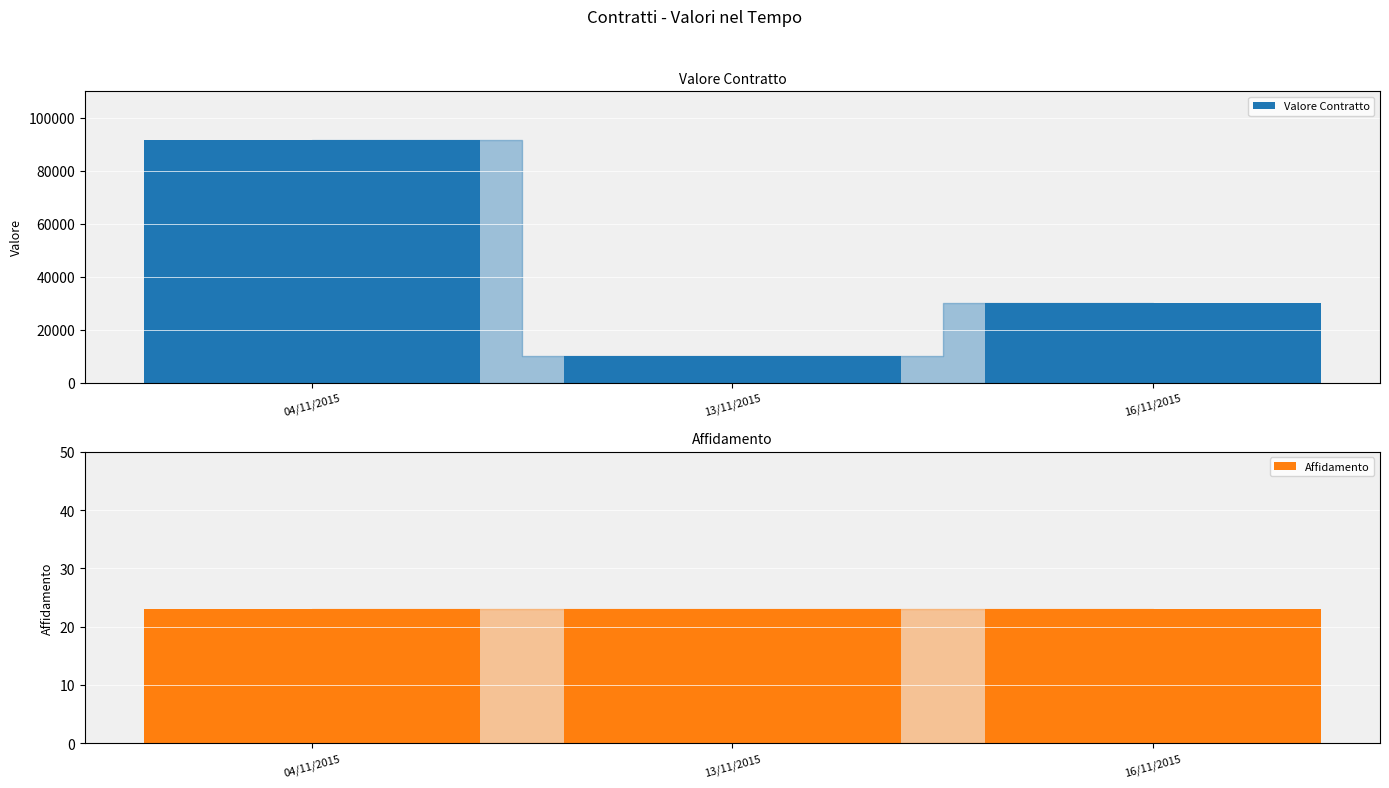

How many categories are shown in the chart?

3